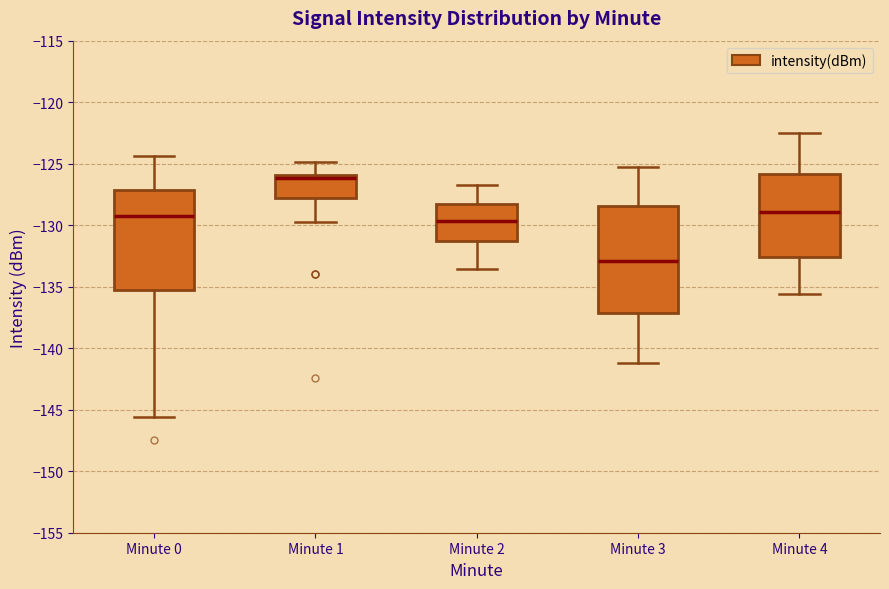

Where does the upper whisker of the box for Minute 1 end on the y-axis? The values are not printed on the chart, so give them approximately, as read against the axis.

-125.0